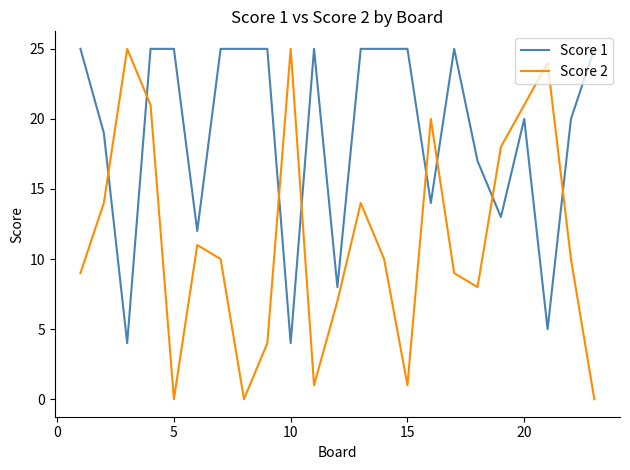

Which series ends up on top after the final intersection of Score 1 and Score 2?

Score 1